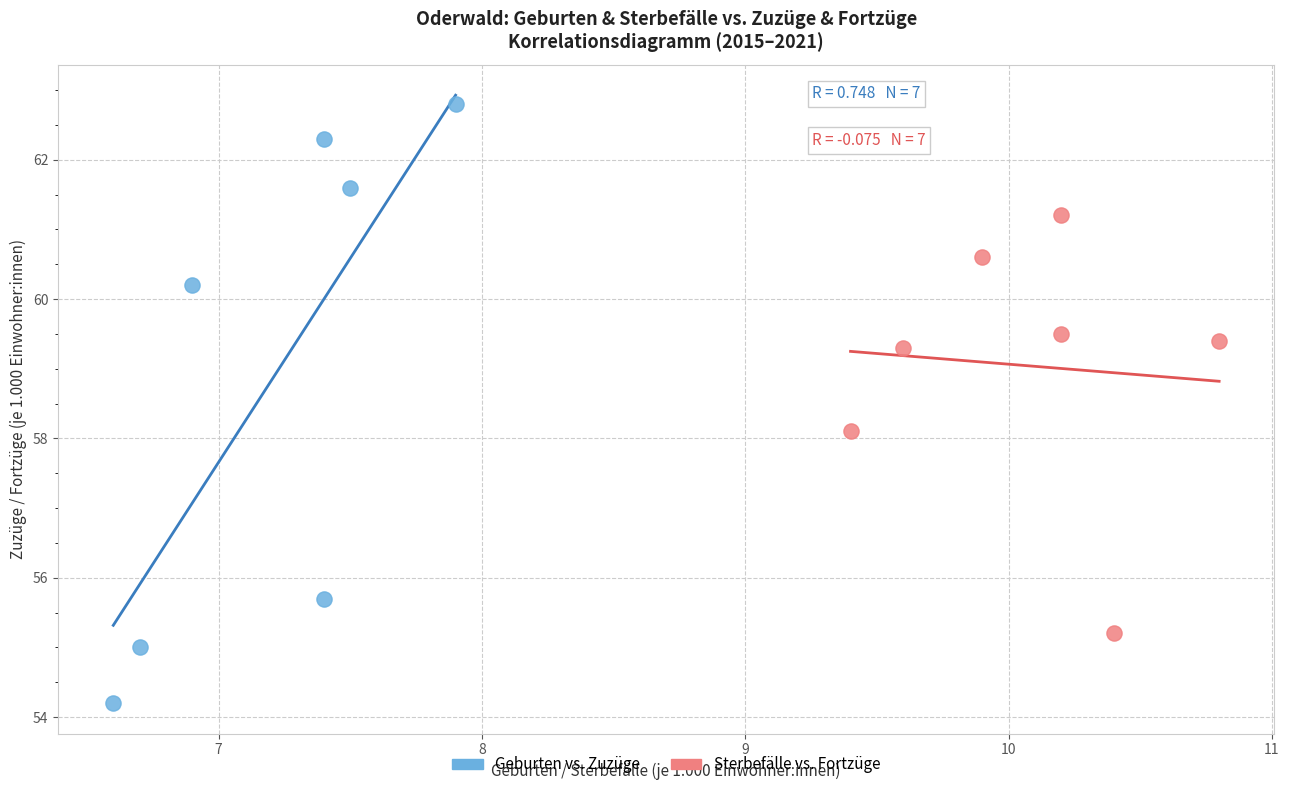

Which series reaches the maximum Y coordinate?

Geburten vs. Zuzüge